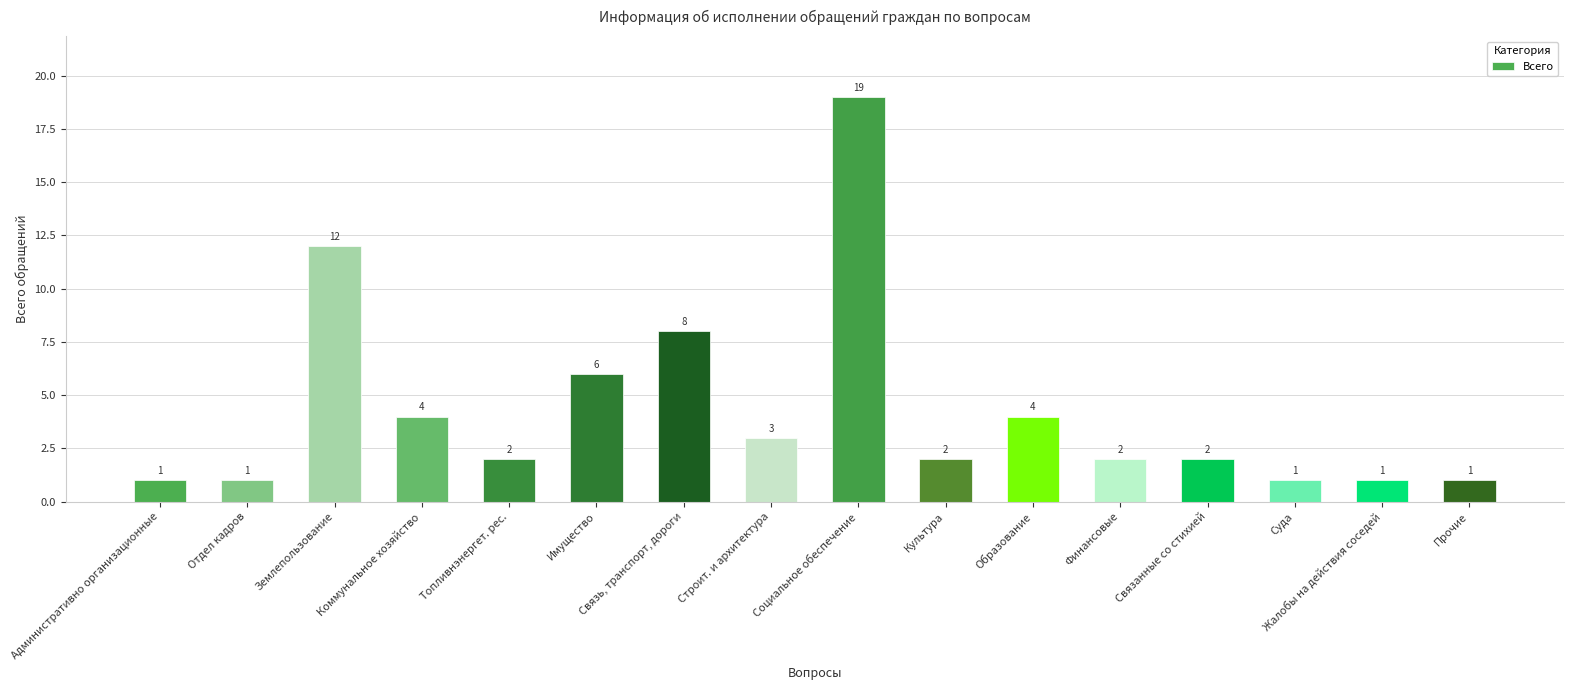

The chart shows a value of 2 at Суда. True or false?

False